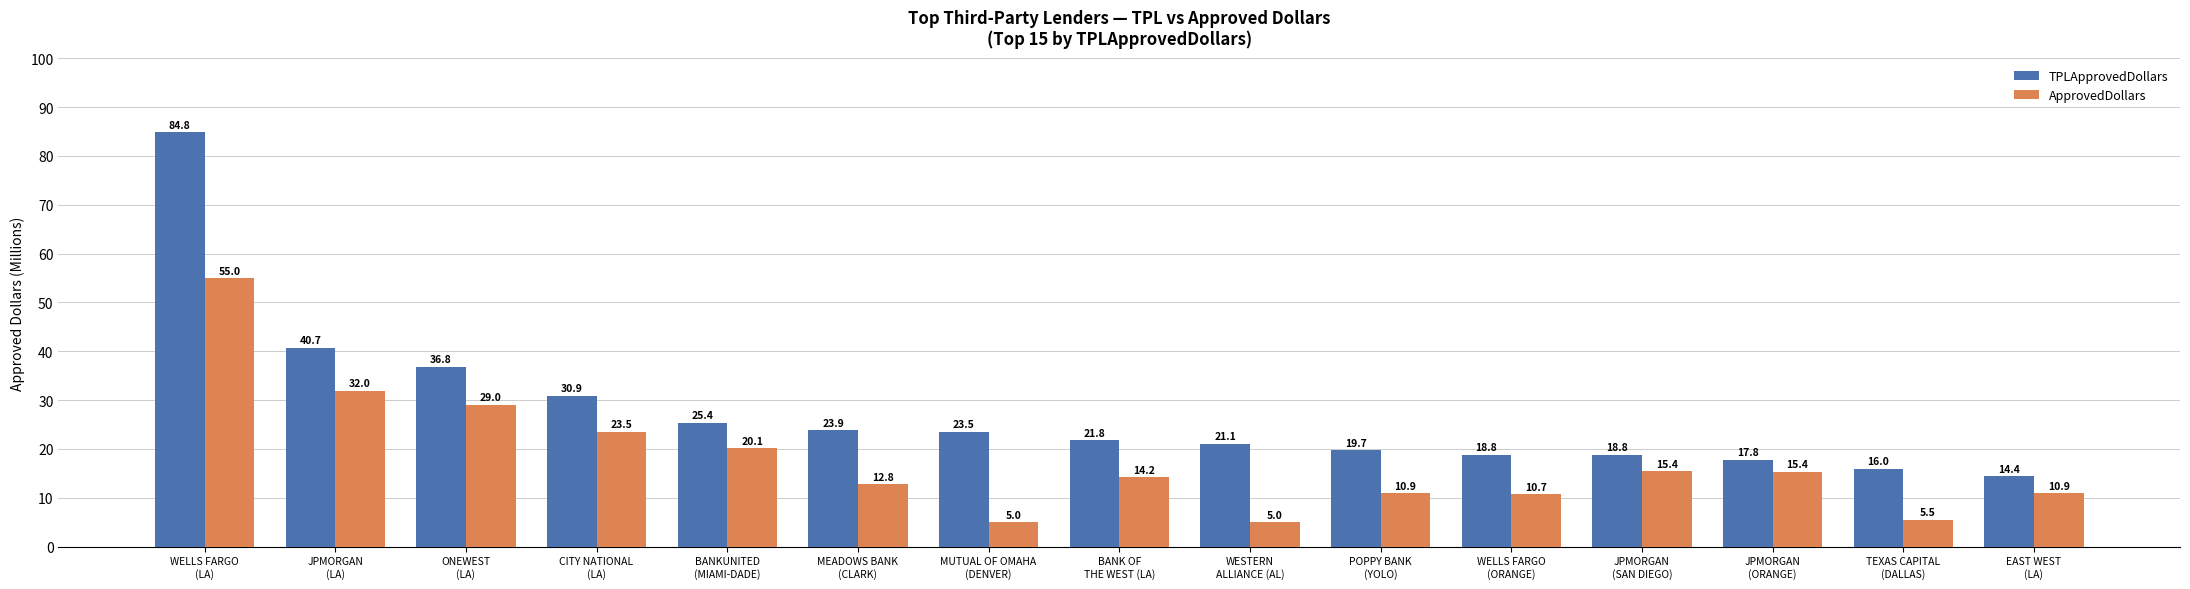

Reading left to right, what are all the values shown in this chart?

TPLApprovedDollars: WELLS FARGO
(LA)=84.8	JPMORGAN
(LA)=40.7	ONEWEST
(LA)=36.8	CITY NATIONAL
(LA)=30.9	BANKUNITED
(MIAMI-DADE)=25.4	MEADOWS BANK
(CLARK)=23.9	MUTUAL OF OMAHA
(DENVER)=23.5	BANK OF
THE WEST (LA)=21.8	WESTERN
ALLIANCE (AL)=21.1	POPPY BANK
(YOLO)=19.7	WELLS FARGO
(ORANGE)=18.8	JPMORGAN
(SAN DIEGO)=18.8	JPMORGAN
(ORANGE)=17.8	TEXAS CAPITAL
(DALLAS)=16.0	EAST WEST
(LA)=14.4
ApprovedDollars: WELLS FARGO
(LA)=55.0	JPMORGAN
(LA)=32.0	ONEWEST
(LA)=29.0	CITY NATIONAL
(LA)=23.5	BANKUNITED
(MIAMI-DADE)=20.1	MEADOWS BANK
(CLARK)=12.8	MUTUAL OF OMAHA
(DENVER)=5.0	BANK OF
THE WEST (LA)=14.2	WESTERN
ALLIANCE (AL)=5.0	POPPY BANK
(YOLO)=10.9	WELLS FARGO
(ORANGE)=10.7	JPMORGAN
(SAN DIEGO)=15.4	JPMORGAN
(ORANGE)=15.4	TEXAS CAPITAL
(DALLAS)=5.5	EAST WEST
(LA)=10.9